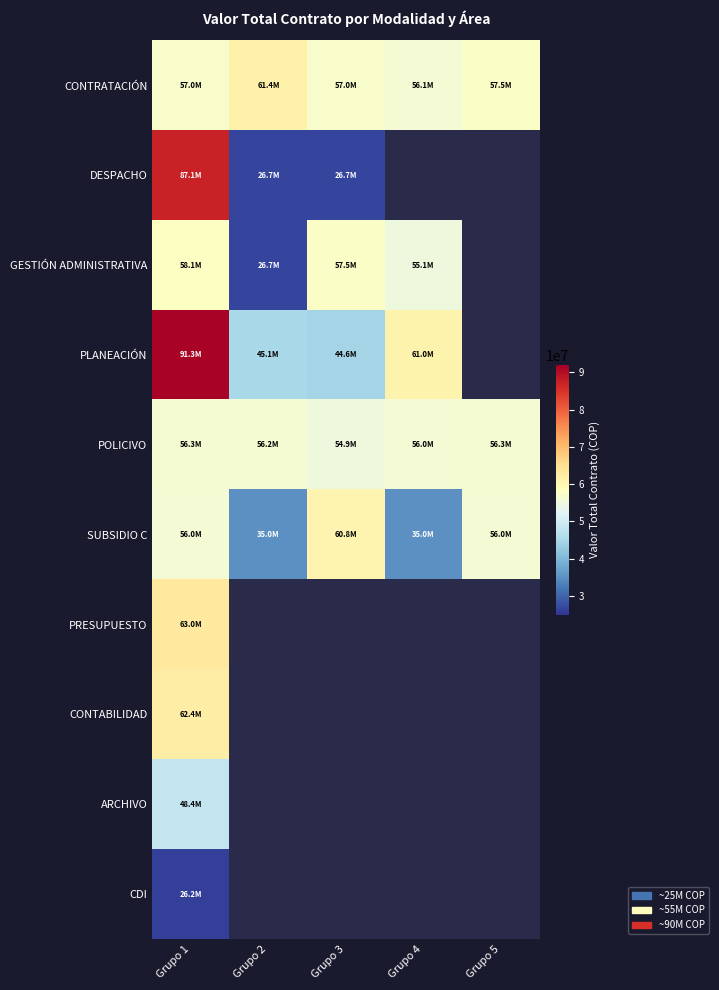

At which category is the sum across all series the highest?

Grupo 1